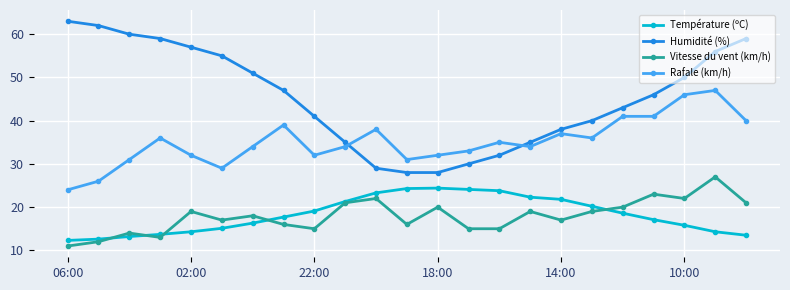

What is the lowest value of the Température (ºC) series?

12.3